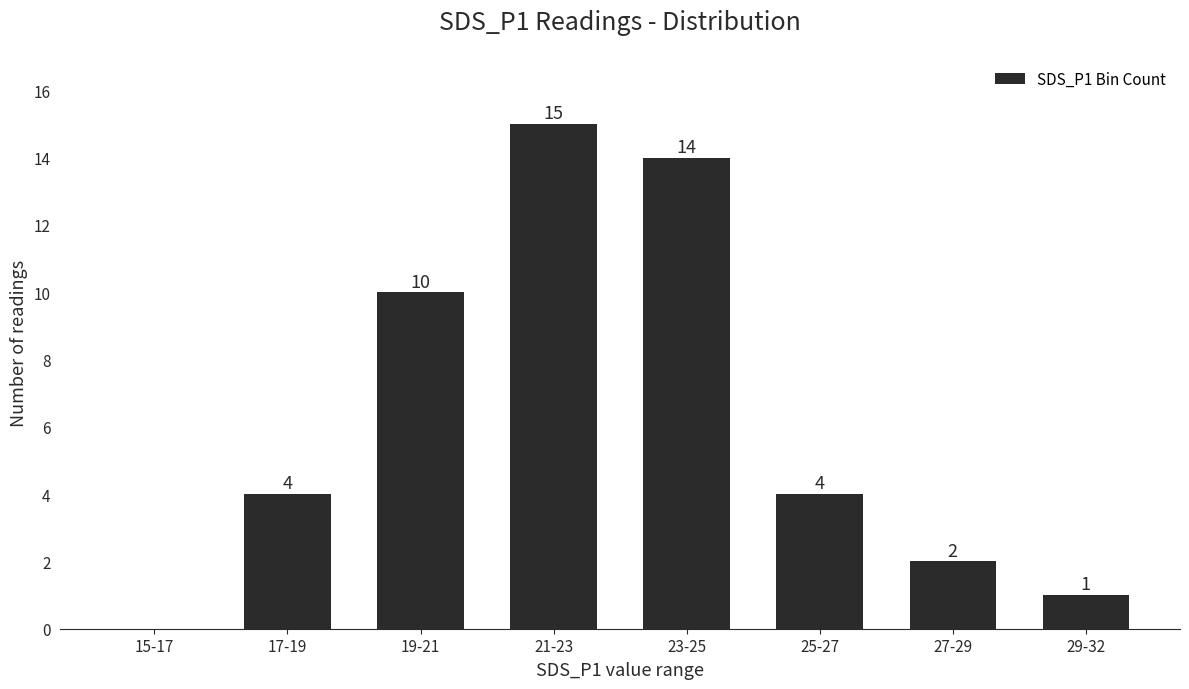

Reading left to right, list all the values displayed in this chart.

15-17=0	17-19=4	19-21=10	21-23=15	23-25=14	25-27=4	27-29=2	29-32=1